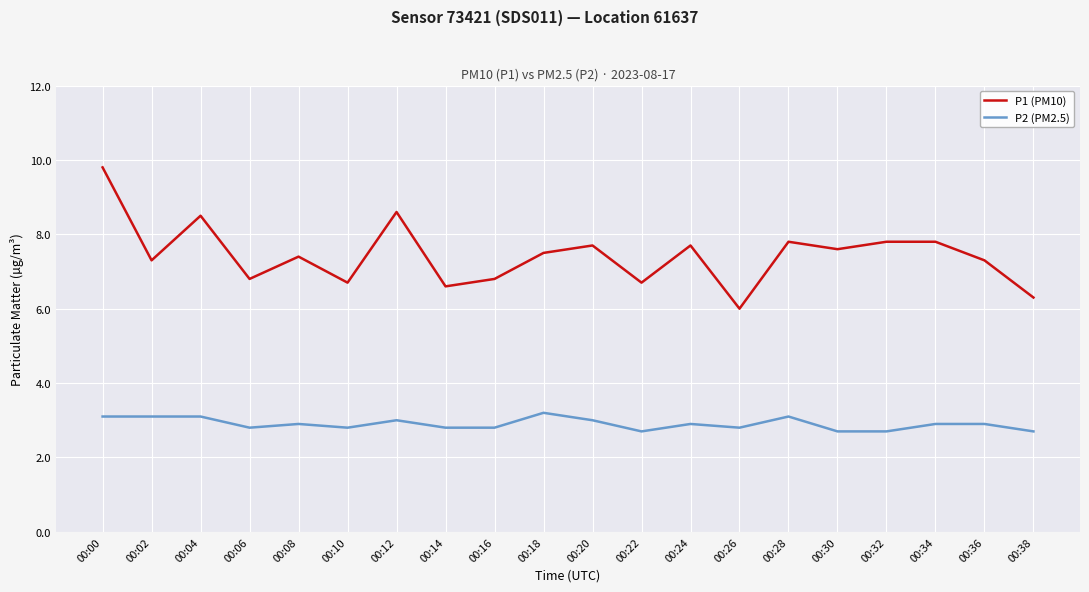

Is this an area chart (filled region under the line)?

No